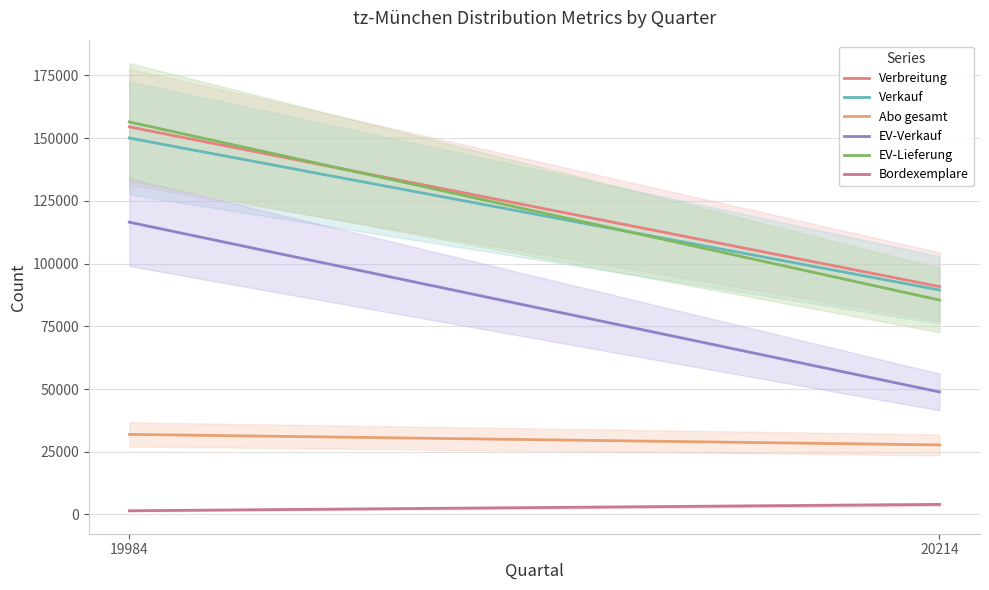

Which series has the widest spread of values?

EV-Lieferung